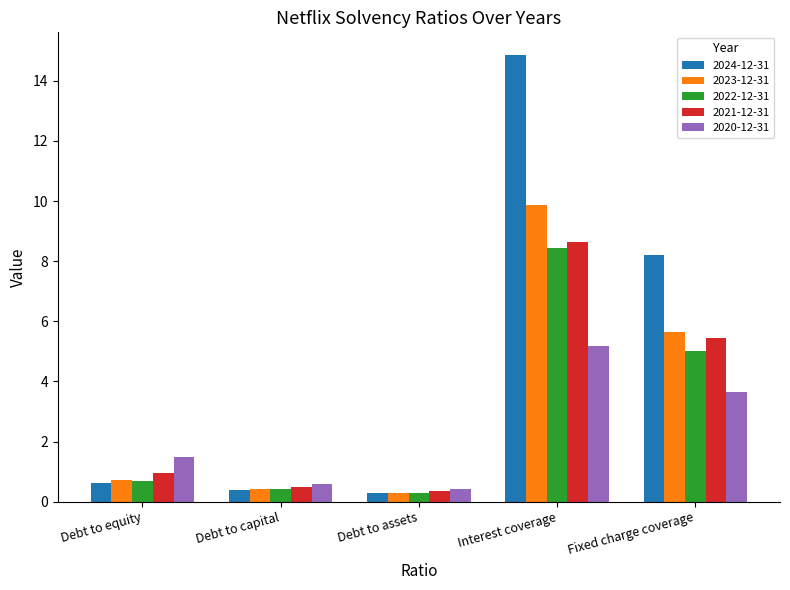

Which category has the highest value in the 2022-12-31 series?

Interest coverage